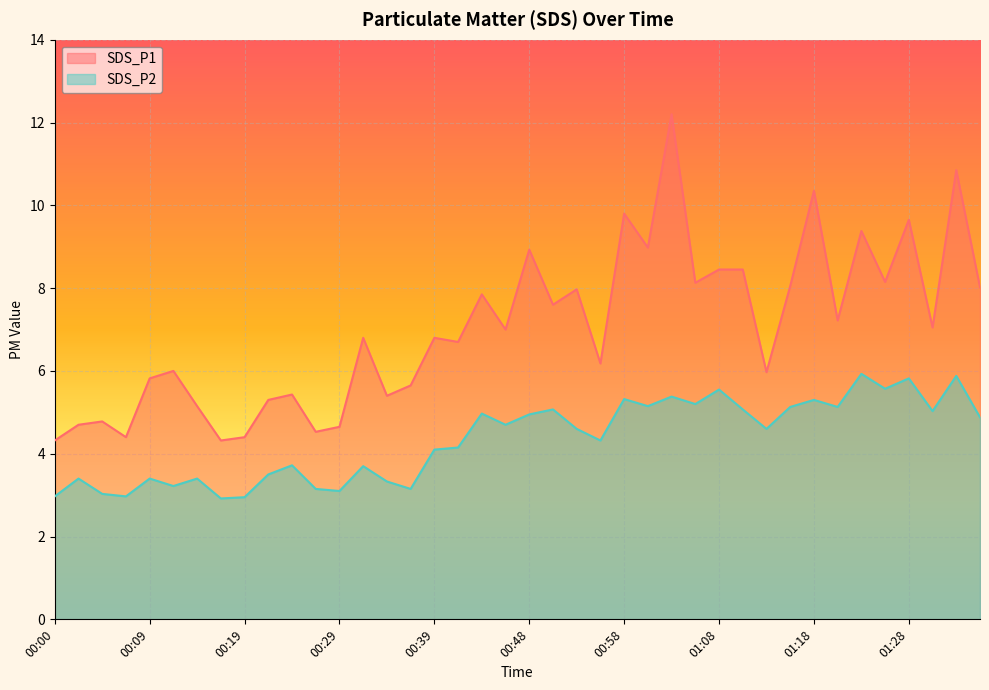

What is the minimum value for SDS_P1?

4.3